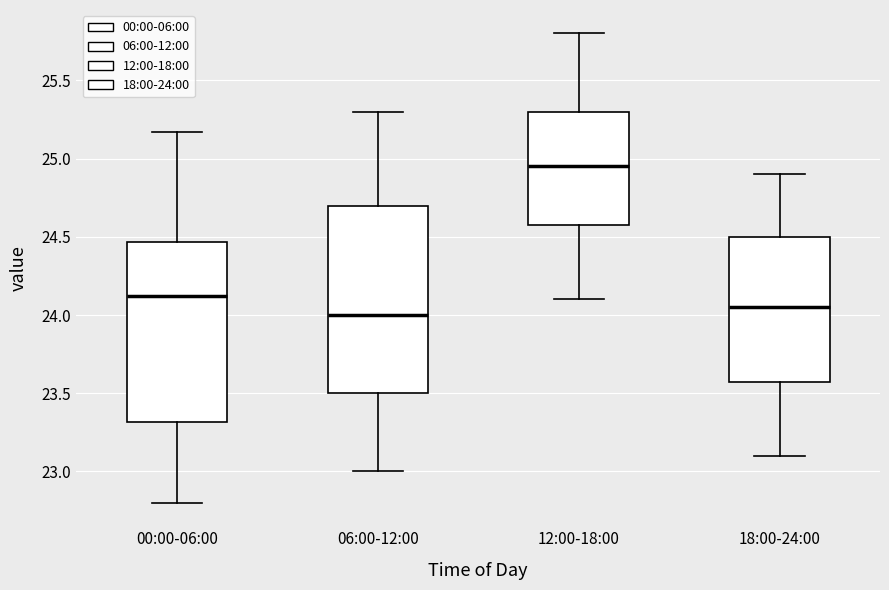

Reading left to right, read every box against the y-axis: the position of its median line, the range the box covers, and the ends of its whiskers. The values are not printed on the chart, so give them approximately, as read against the axis.

00:00-06:00: median 24.10, box 23.30 to 24.45, whiskers 22.80 to 25.15
06:00-12:00: median 24.00, box 23.50 to 24.70, whiskers 23.00 to 25.30
12:00-18:00: median 24.95, box 24.60 to 25.30, whiskers 24.10 to 25.80
18:00-24:00: median 24.05, box 23.60 to 24.50, whiskers 23.10 to 24.90